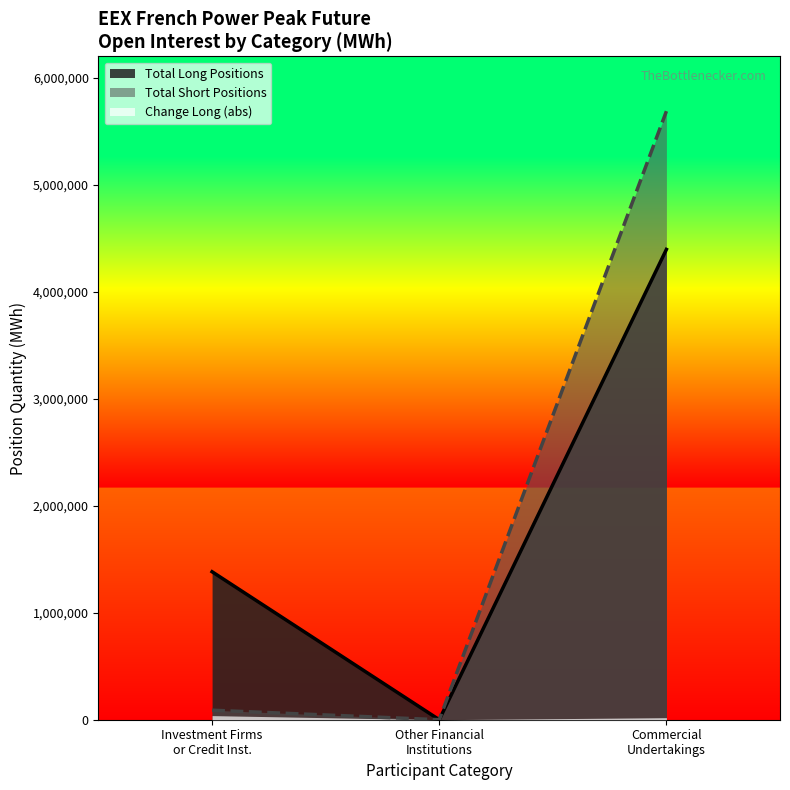

Is it true that Short equals 9951616 at Commercial Long?

False